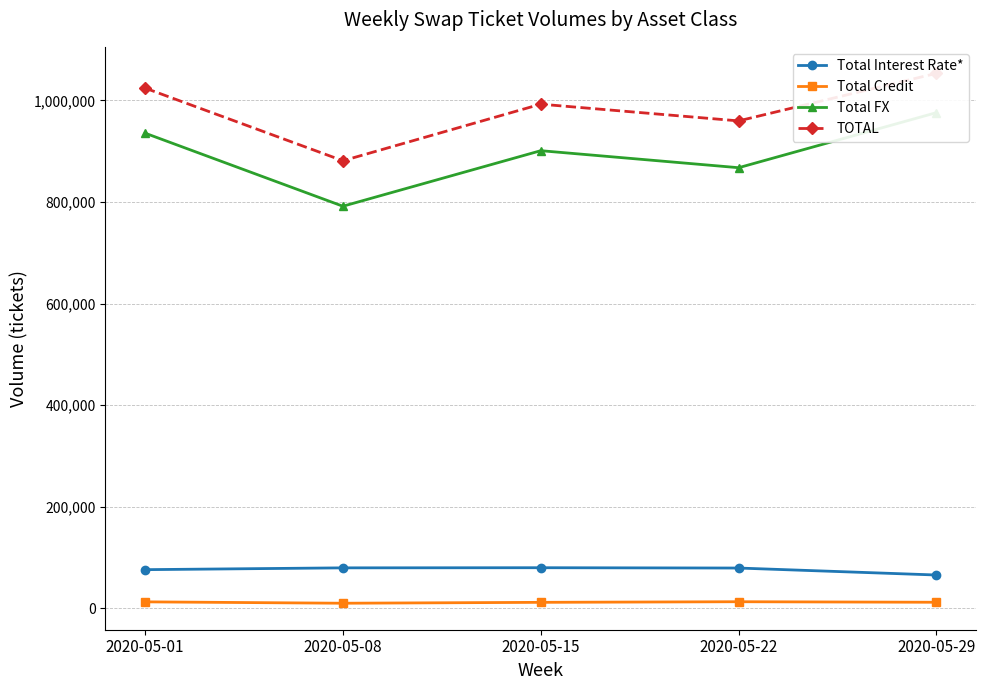

Does the chart have visible grid lines?

Yes